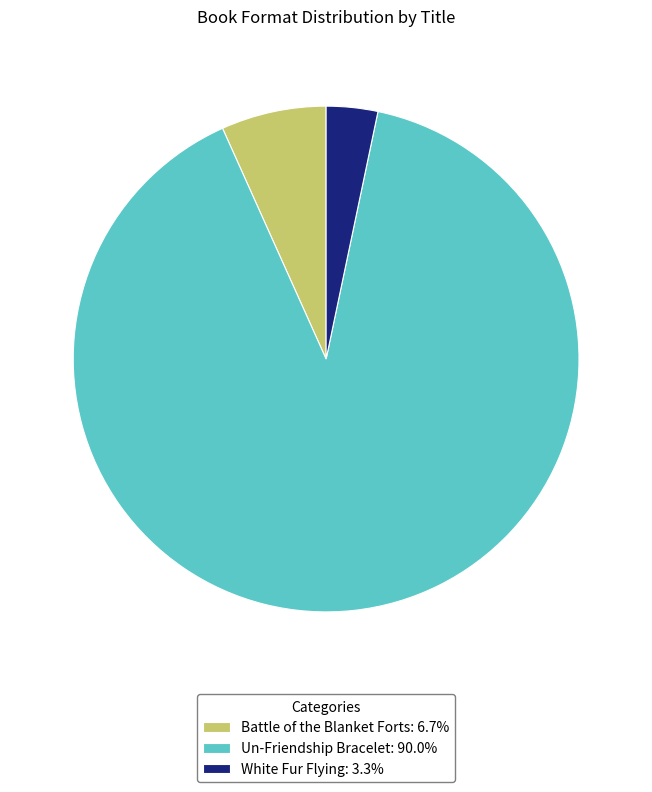

The Un-Friendship Bracelet slice represents 83% of the pie. True or false?

False